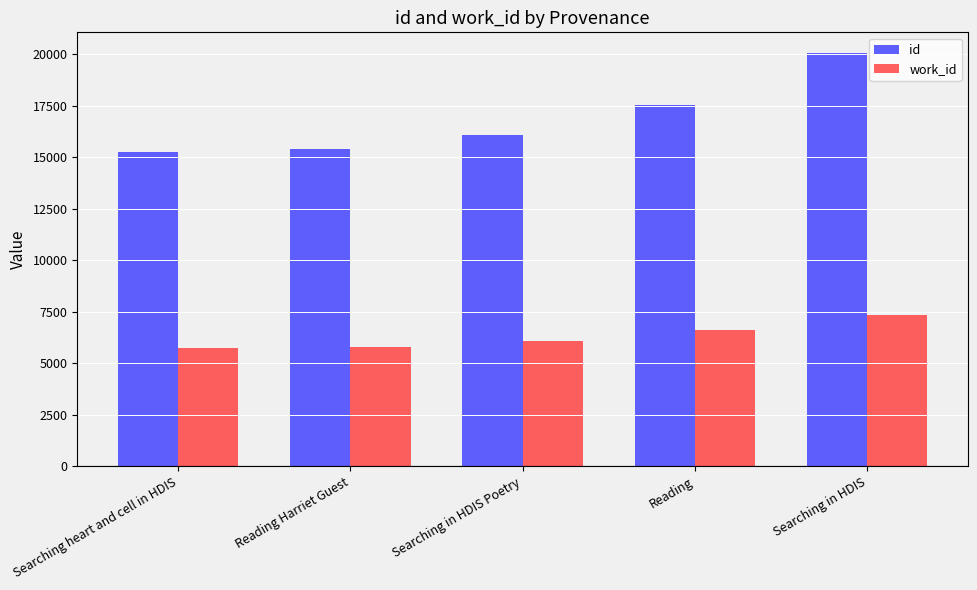

Where is work_id nearest to the value 6545?

Reading